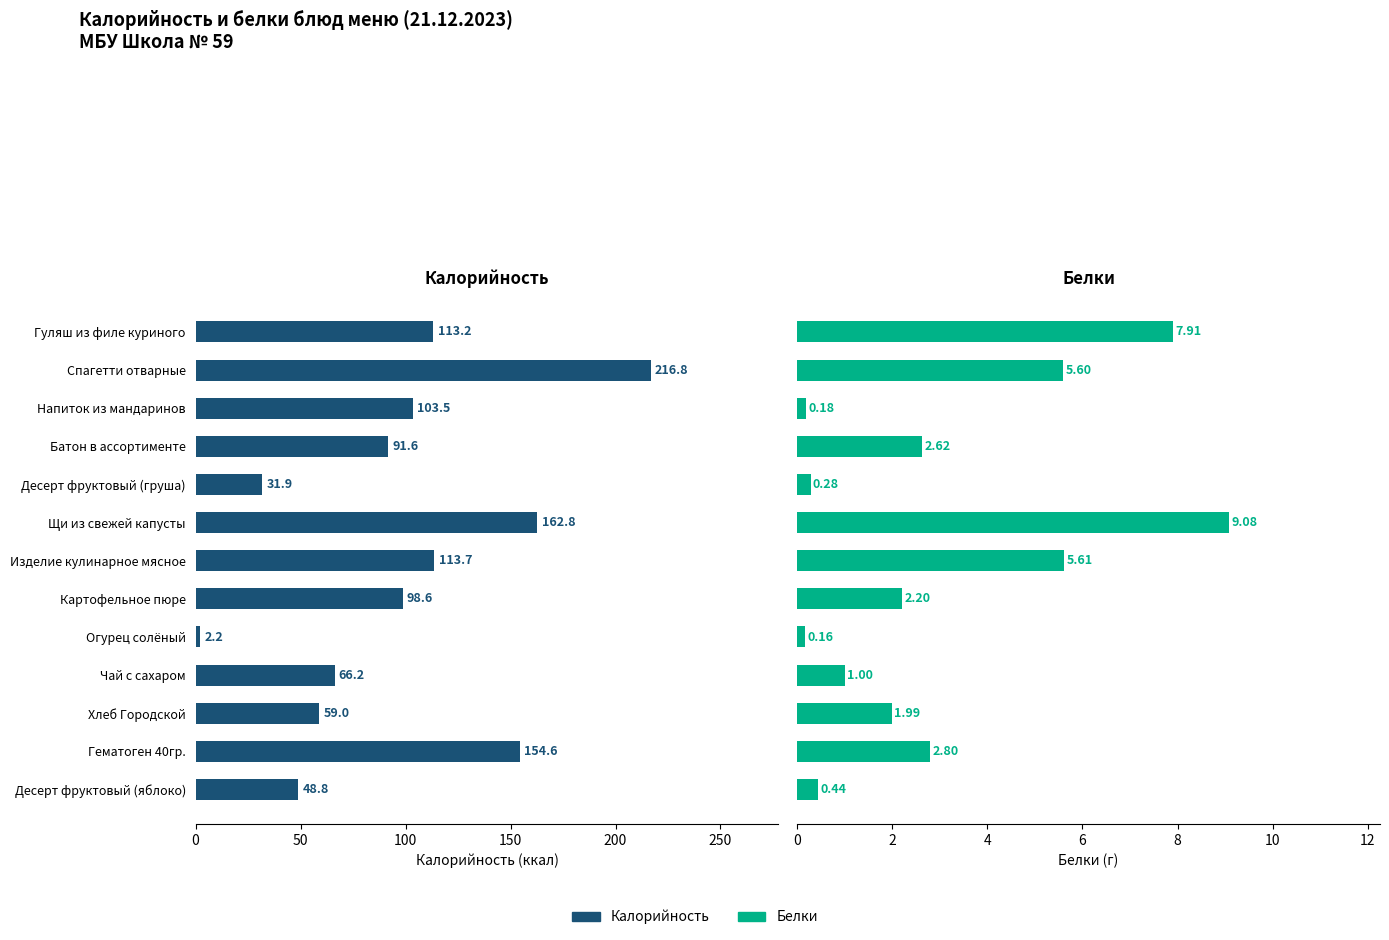

List the series in order of their peak value, lowest first.

Белки, Калорийность